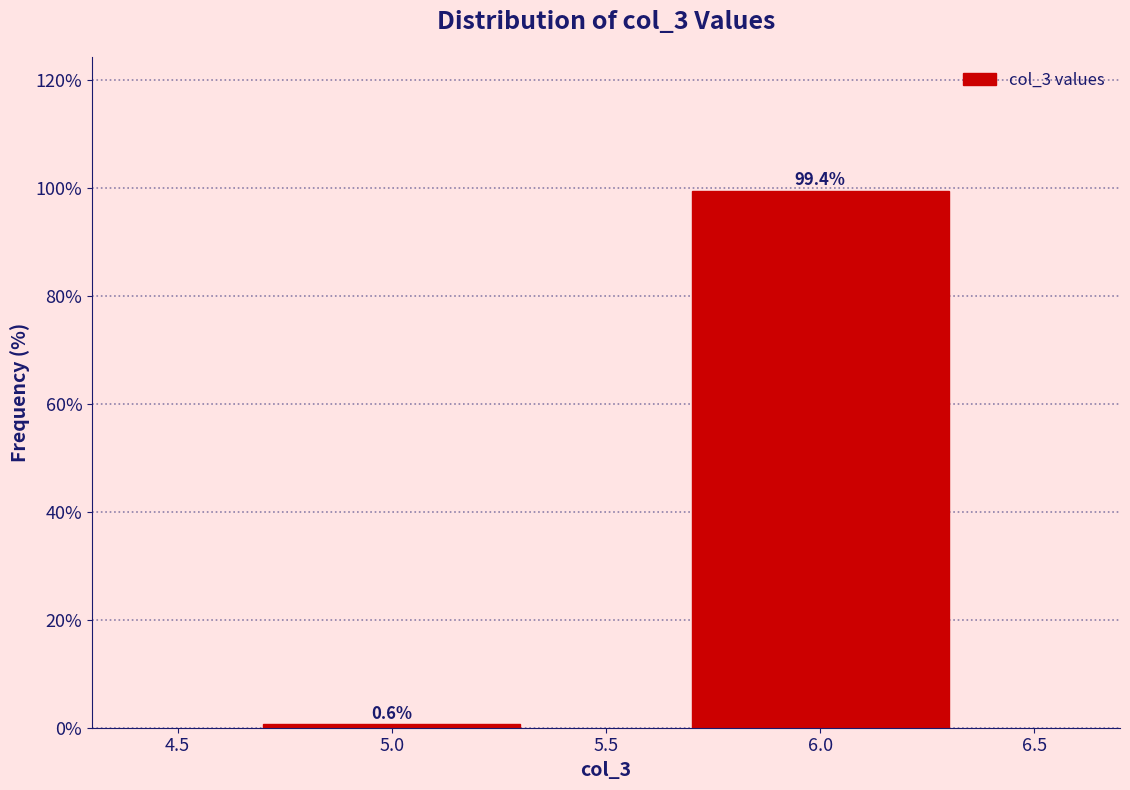

Reading left to right, what are all the values shown in this chart?

0.6	99.4